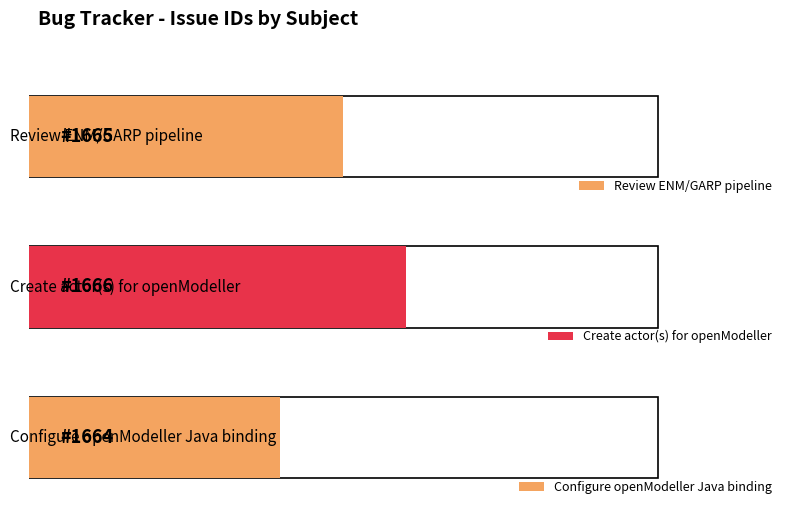

What is the maximum value shown in the chart?

1666